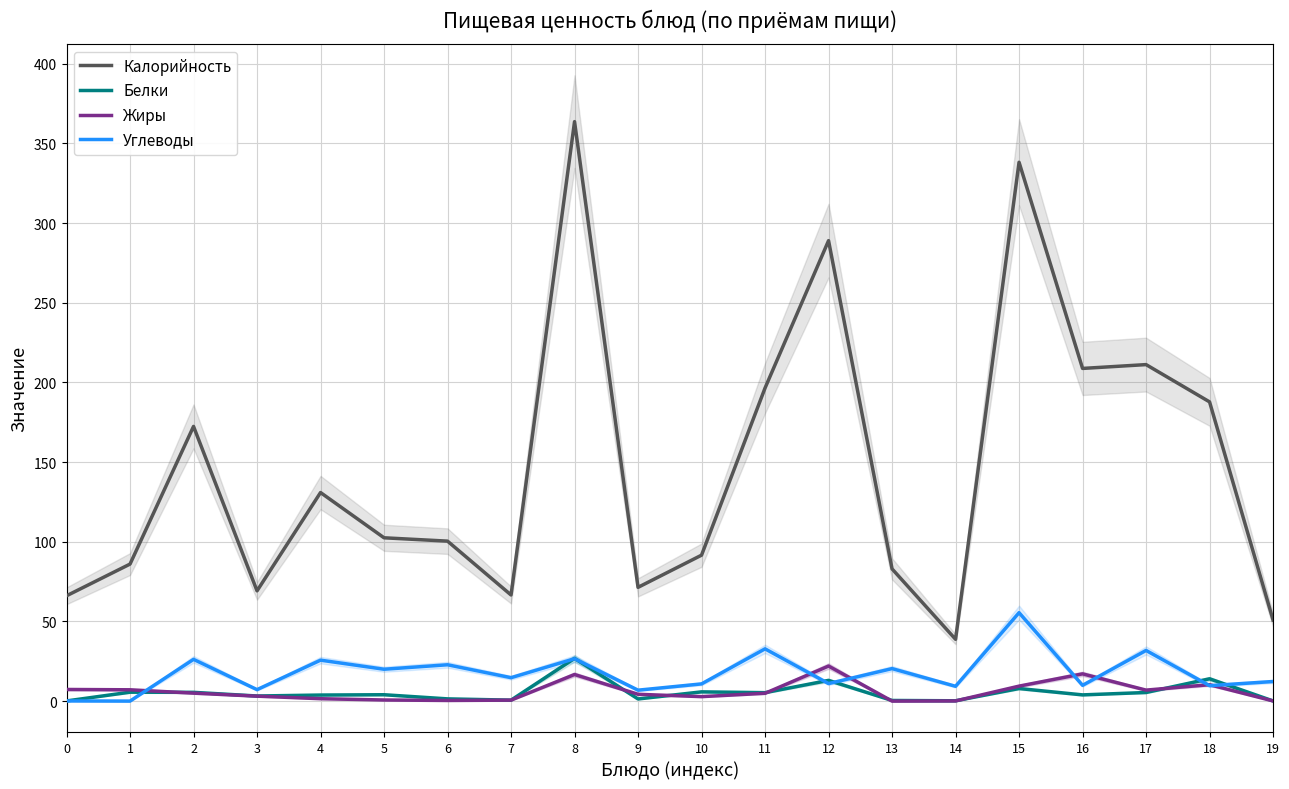

Between 18 and 13, which is larger?

18